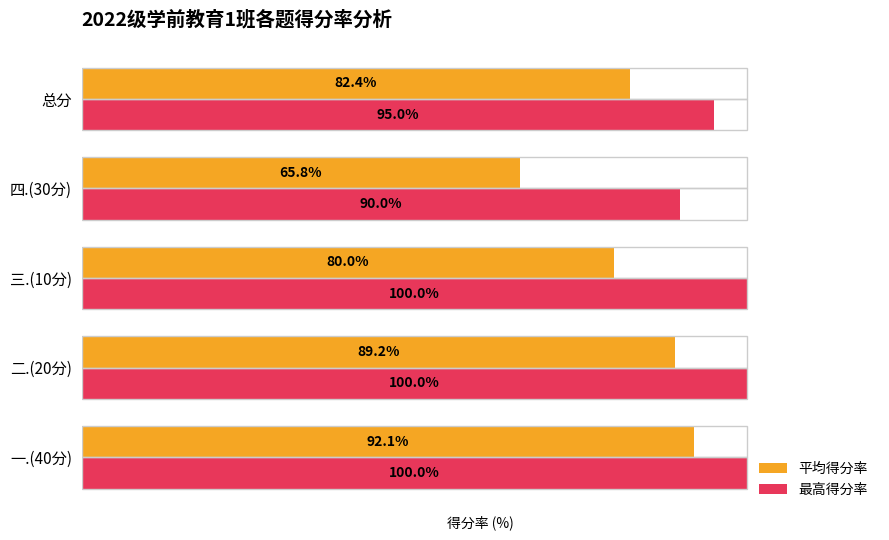

At which label does 最高得分率 reach its minimum?

四.(30分)